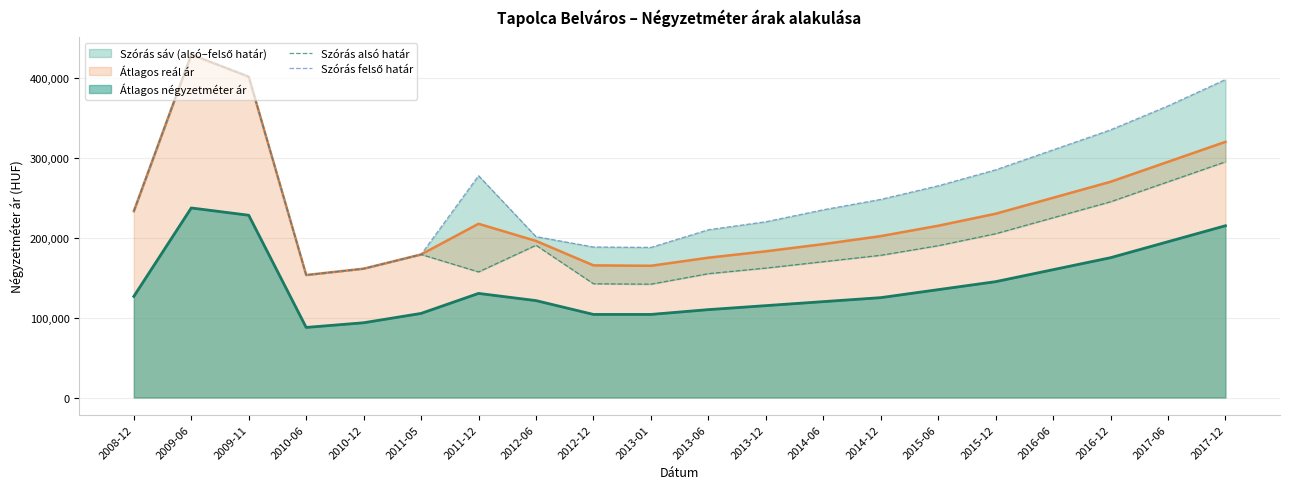

True or false: Szórás alsó határ and Szórás felső határ intersect in this chart.

False